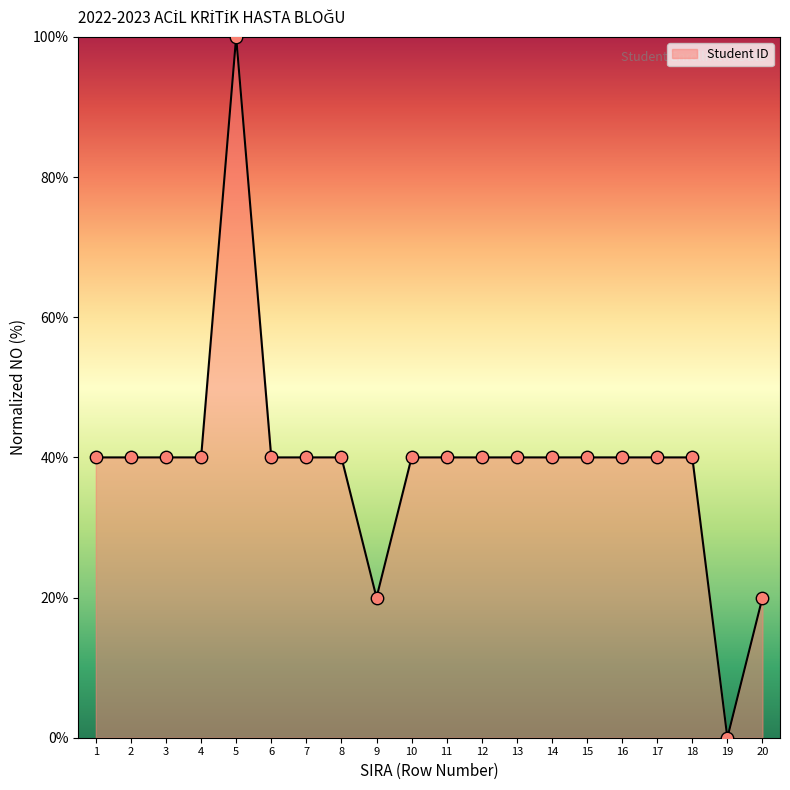

Which has a higher value, 19 or 11?

11